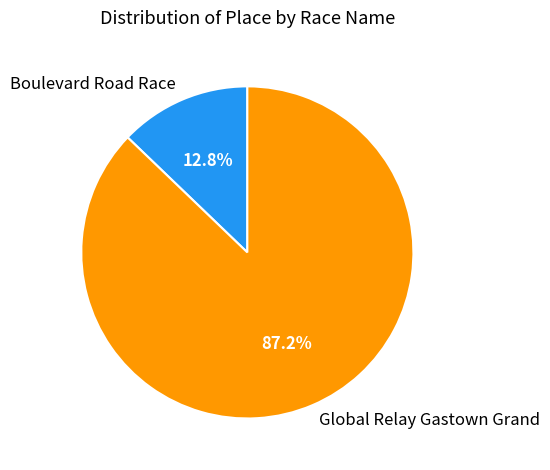

Which slice represents more than half of the pie?

Global Relay Gastown Grand